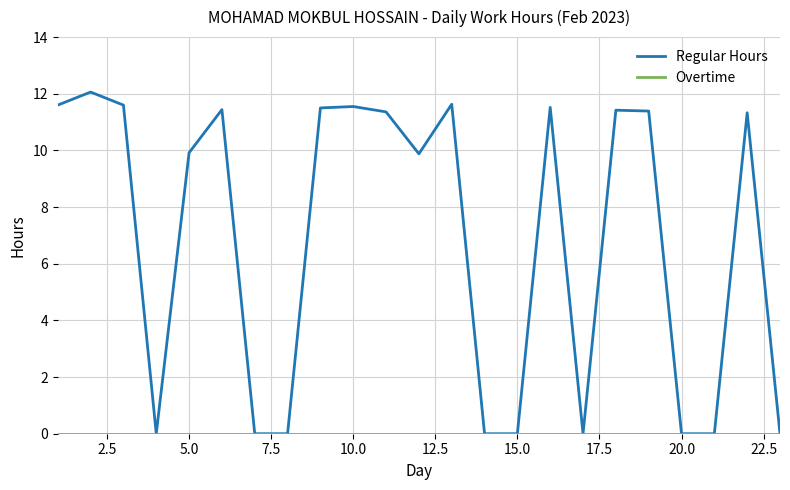

What is the highest value of the Regular Hours series?

12.1